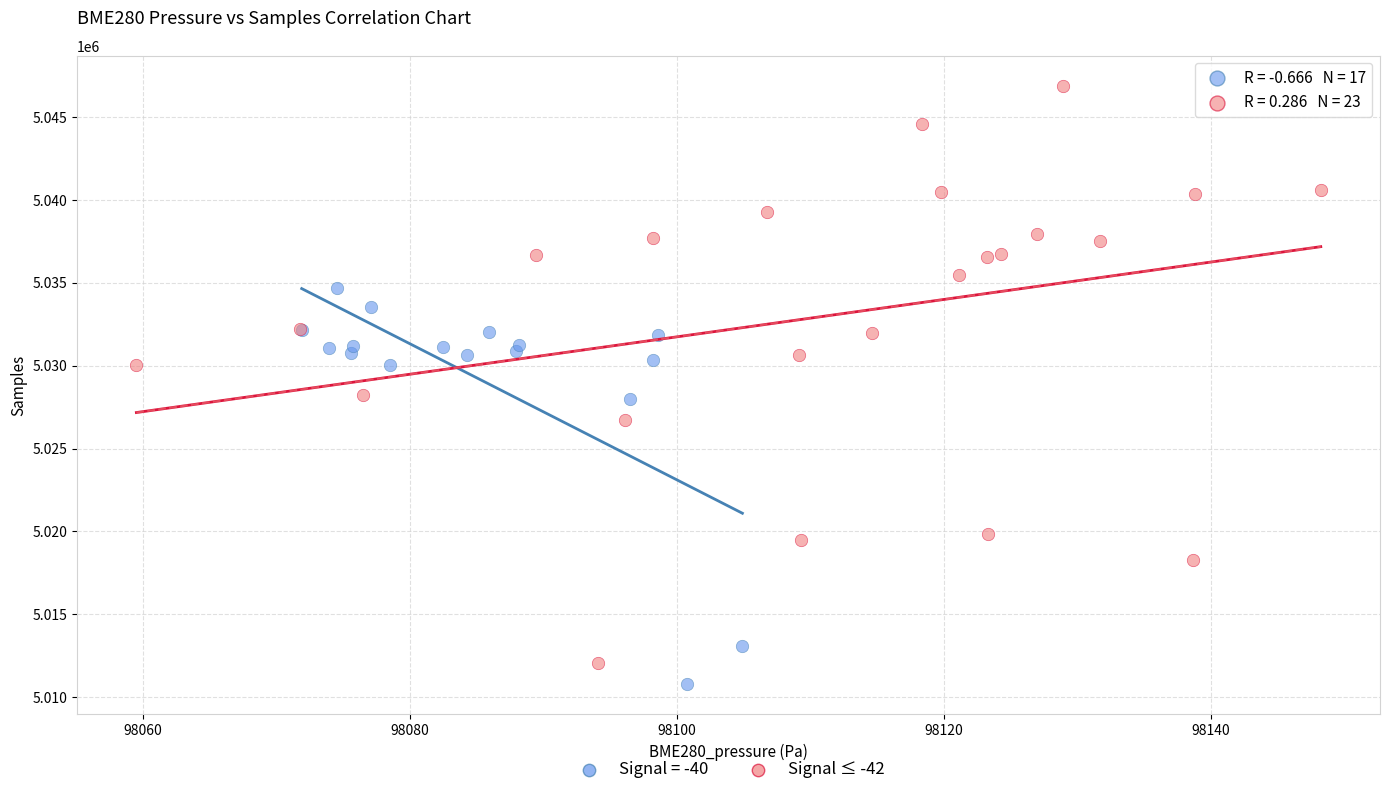

Which series has the largest Y range (max minus min)?

Signal ≤ -42